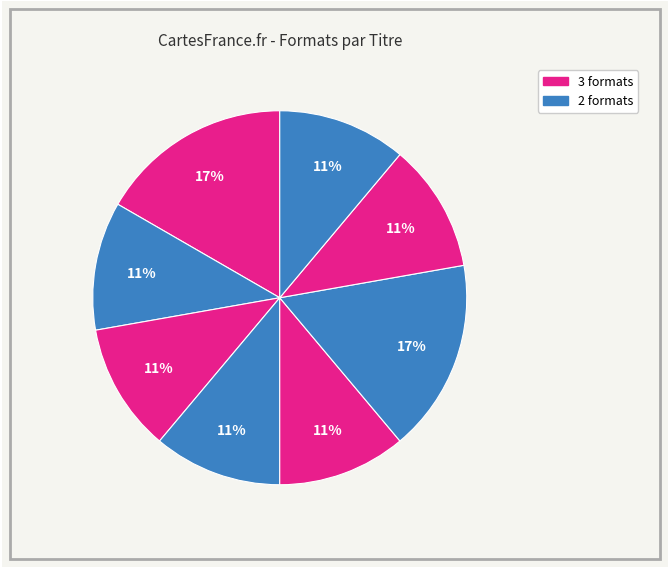

How many segments does this pie chart have?

8